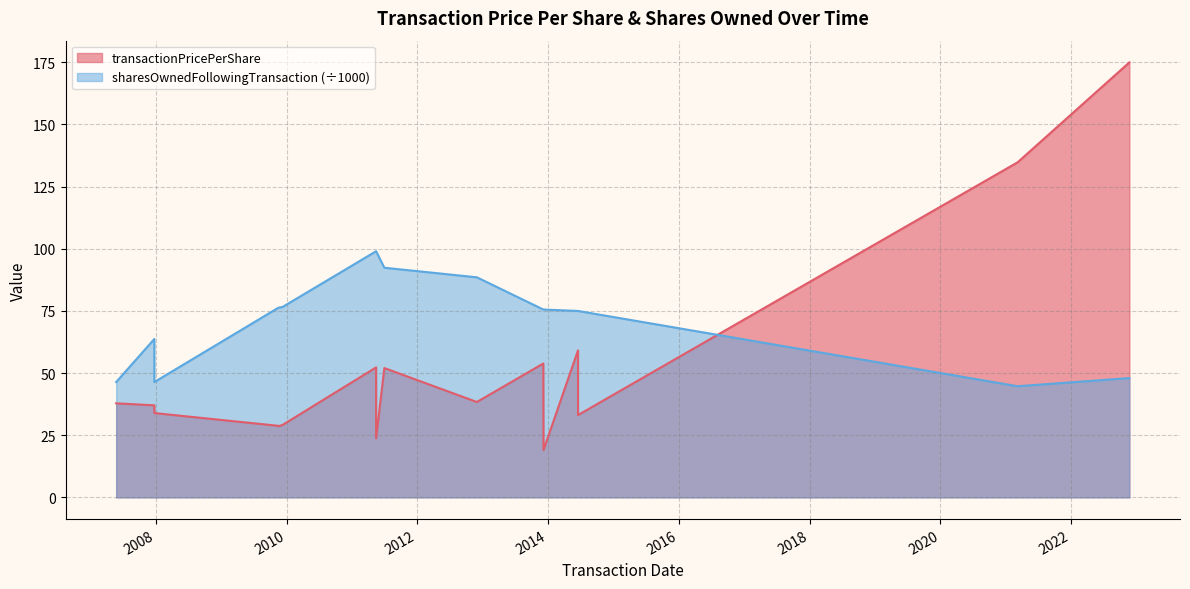

What is the average value?

72.4